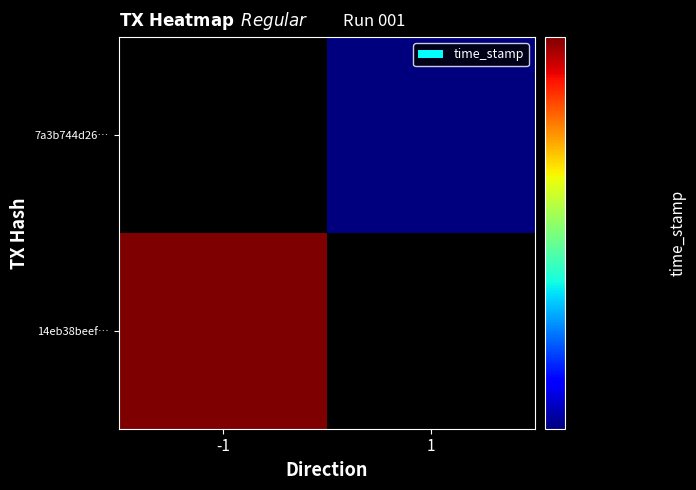

Is the value of 7a3b744d2665450007fef9ed0271997af80b0cc at time_stamp greater than the value of 14eb38beefe482e954af9277efd678809ac53d2 at direction?

Yes